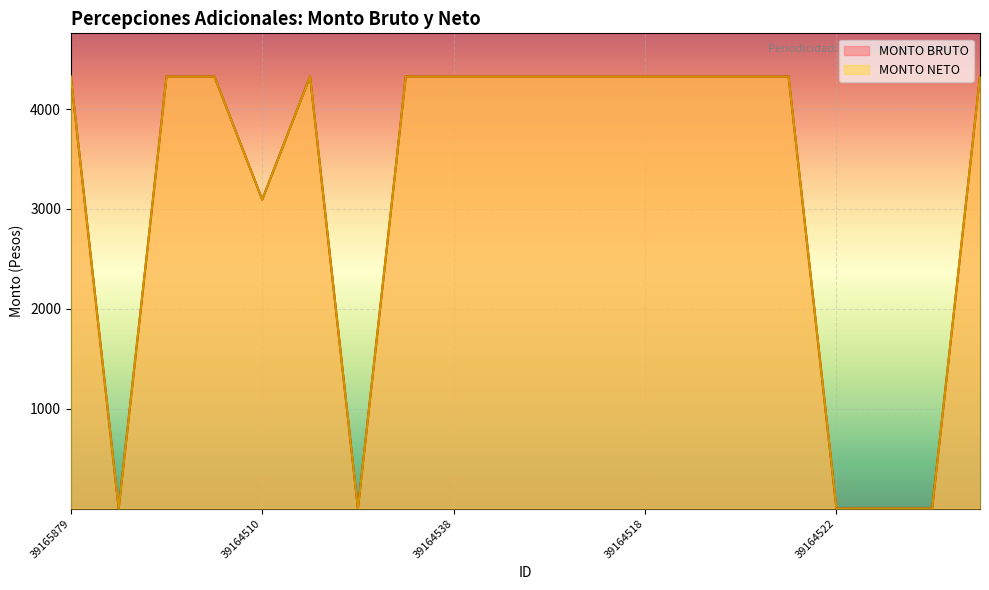

True or false: MONTO BRUTO has a value of 4325.8 at 39164513.

True